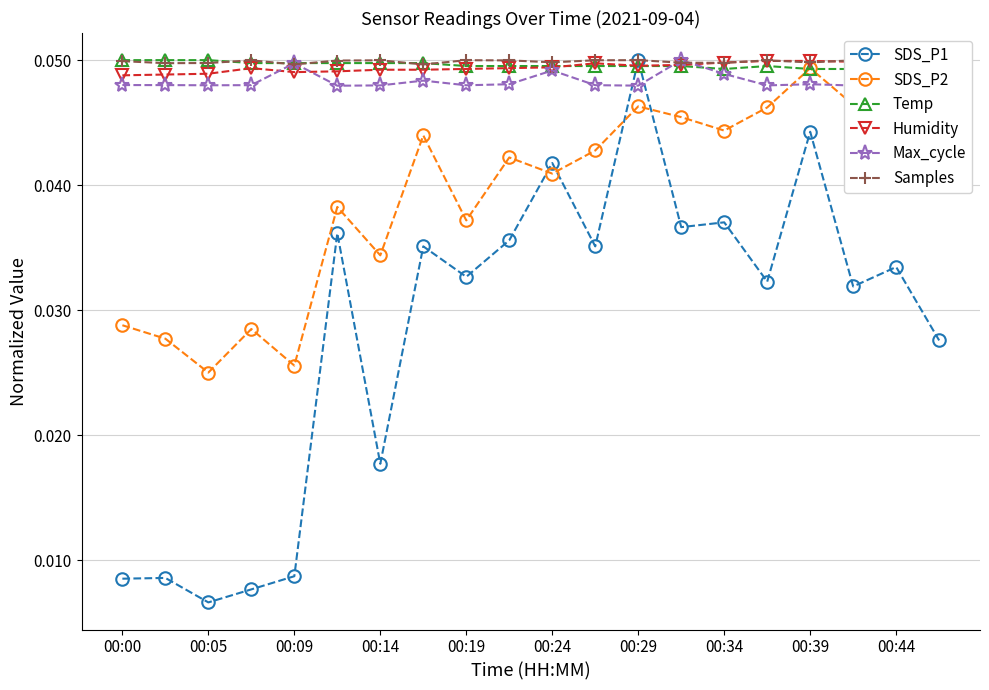

True or false: SDS_P1 and Max_cycle cross at least once.

True